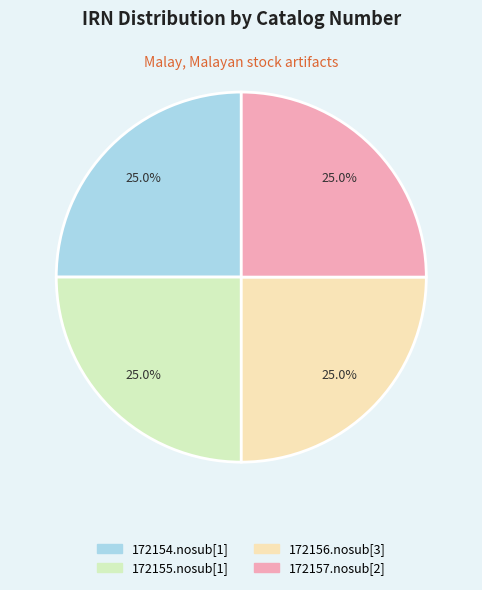

What is the total percentage of 172155.nosub[1] and 172154.nosub[1]?

50.0%